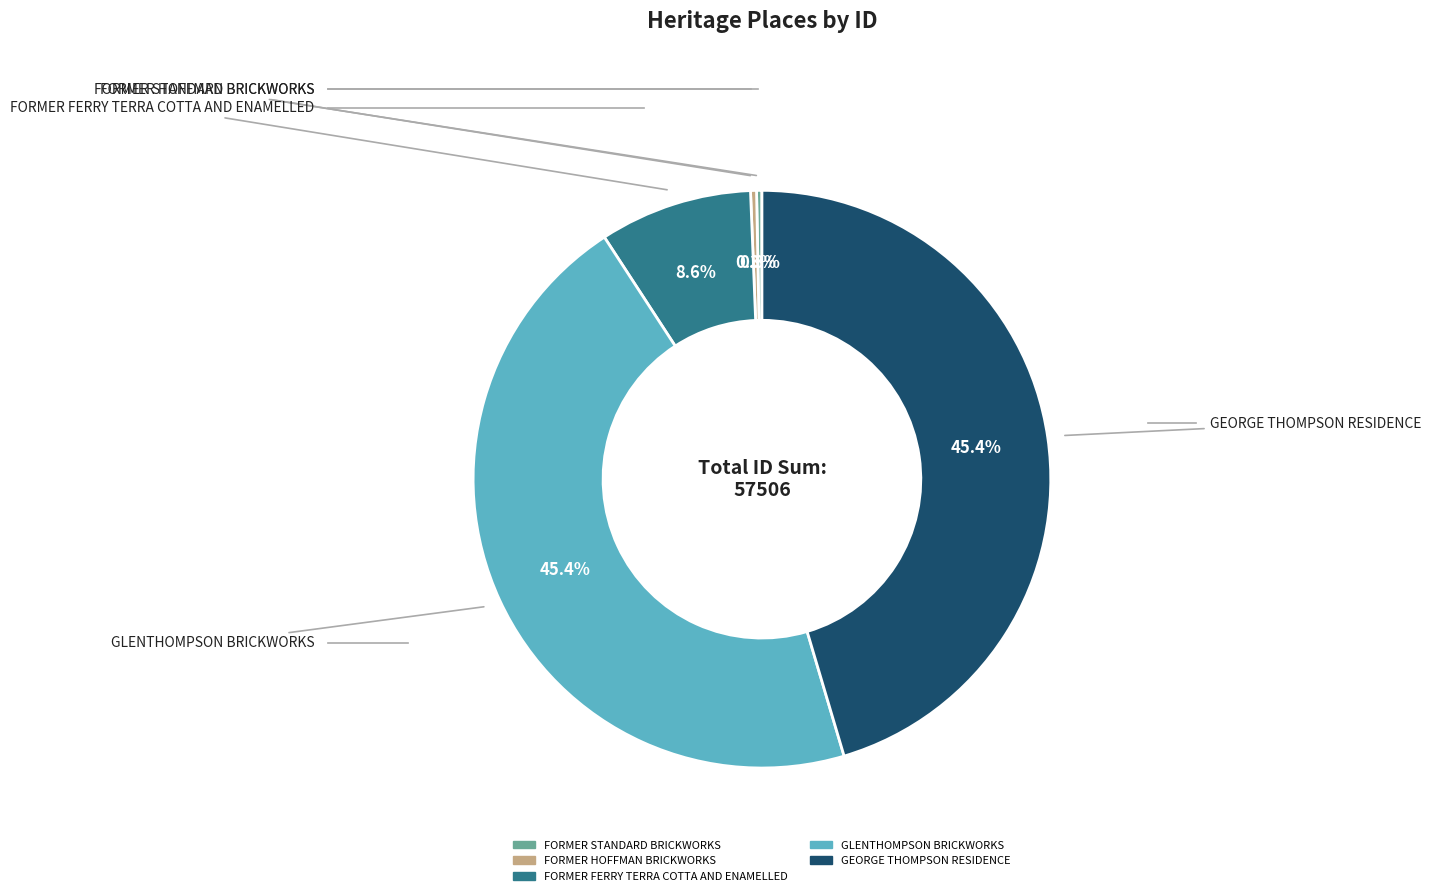

True or false: FORMER STANDARD BRICKWORKS accounts for 0% of the total.

True